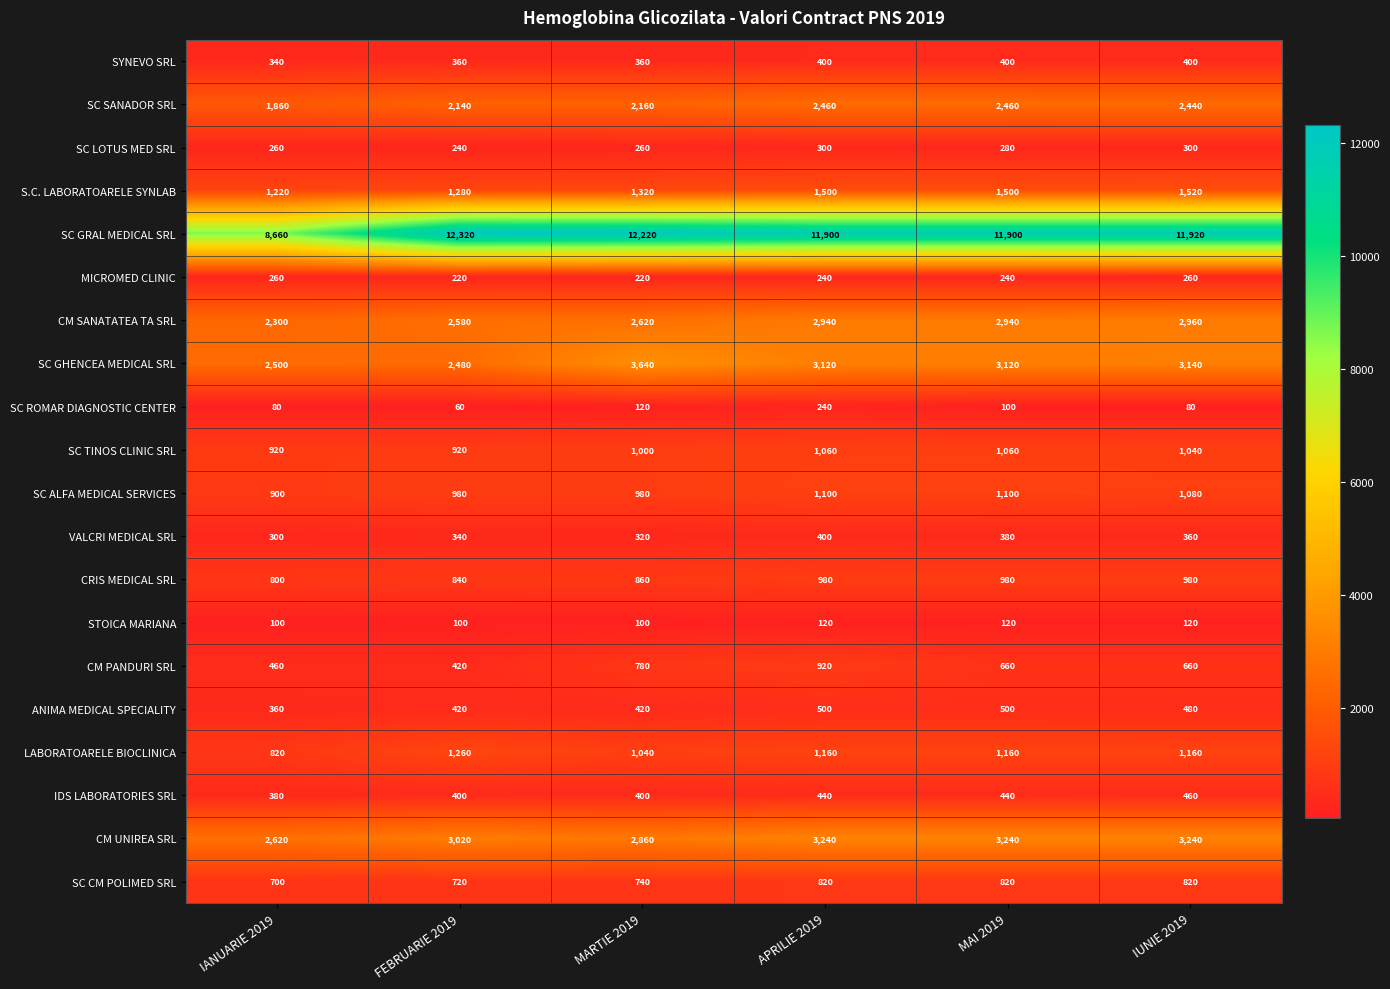

What is the sum of all MICROMED CLINIC values?

1440